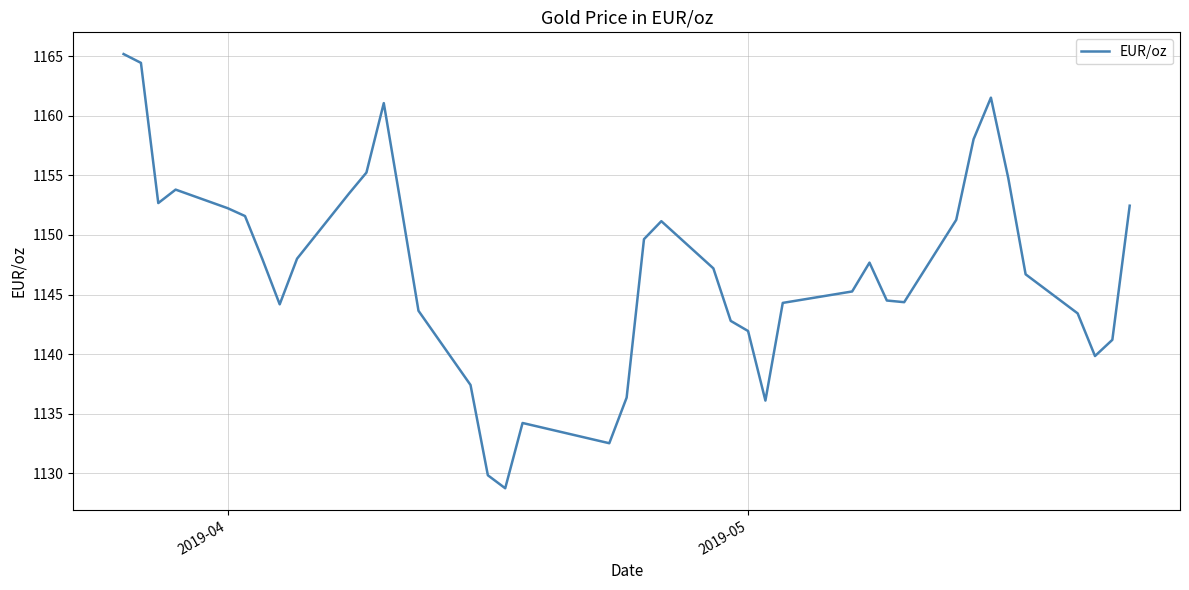

What is the maximum value shown in the chart?

1165.2